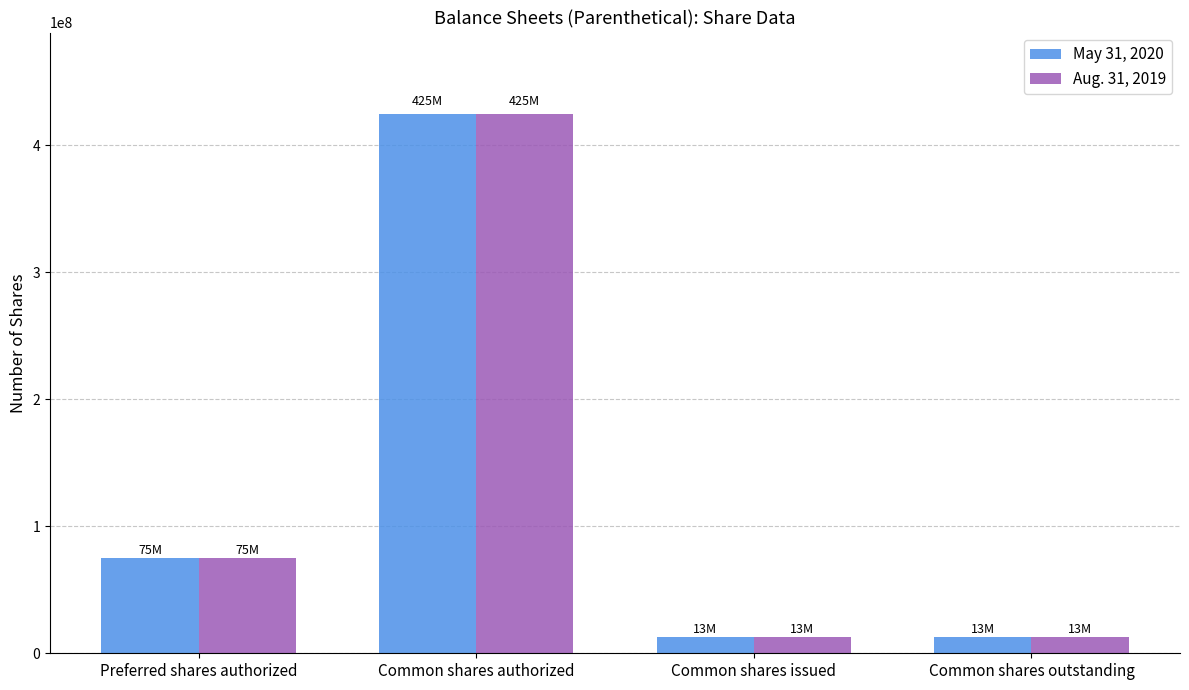

Are the bars grouped side by side (vs. stacked)?

Yes